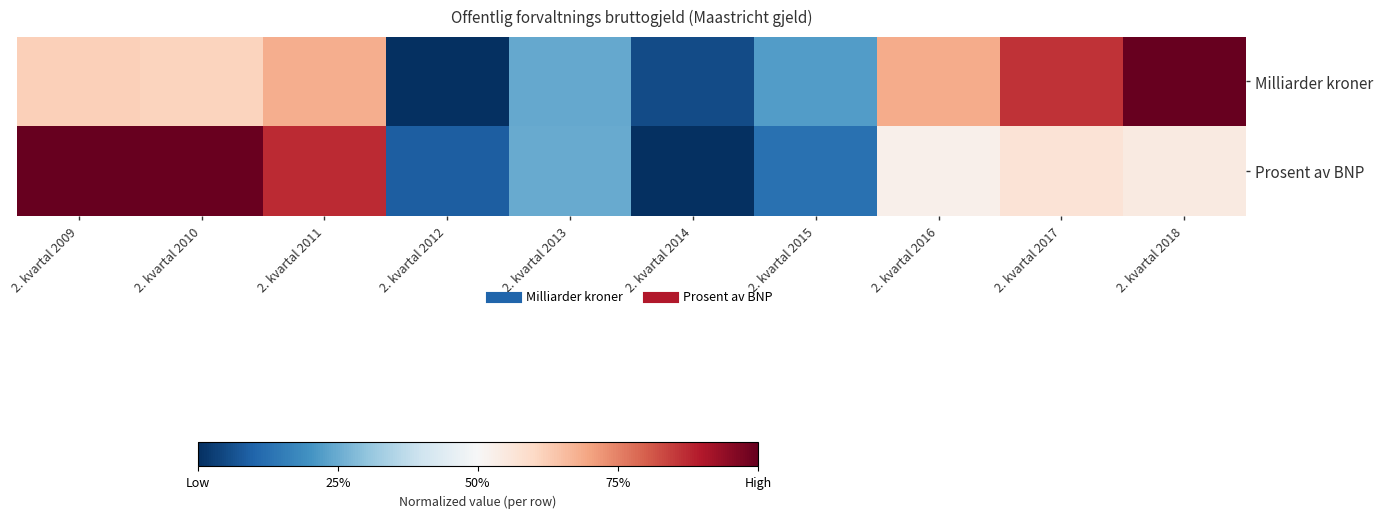

Which series has the largest total across all categories?

Milliarder kroner